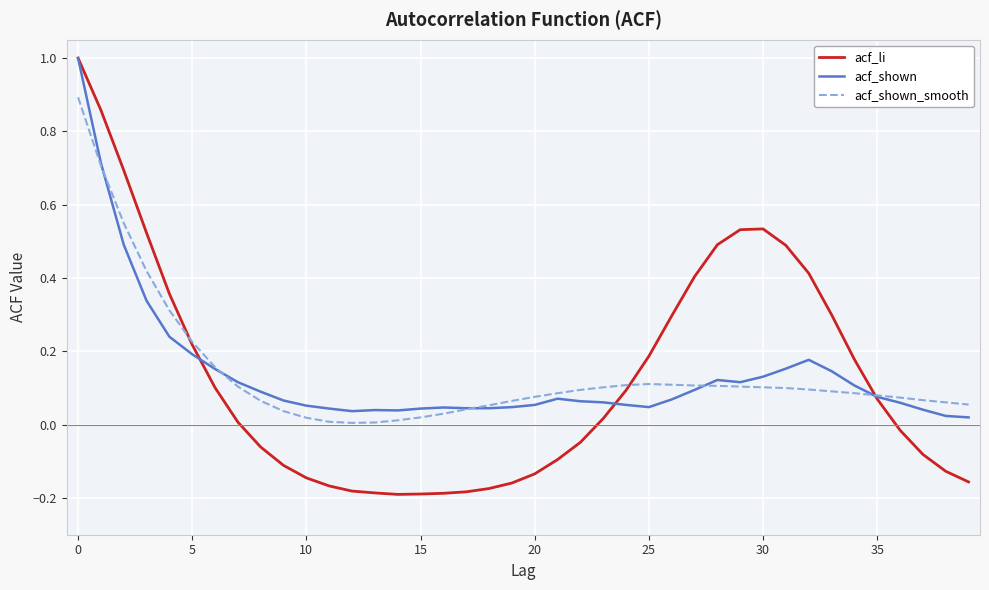

What is the greatest value displayed?

1.0